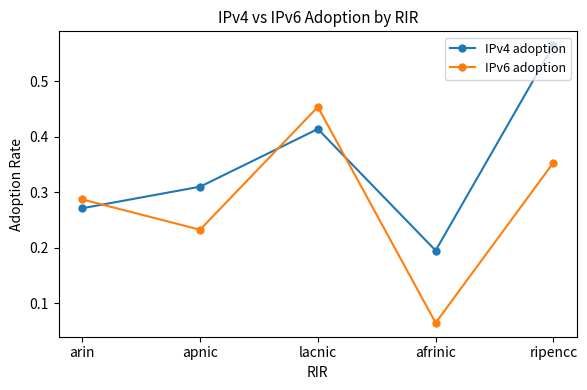

At which category is the sum across all series the highest?

ripencc